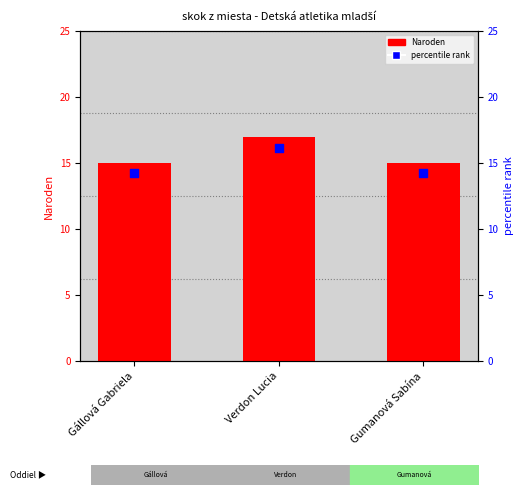

Which series reaches the maximum Y coordinate?

Naroden